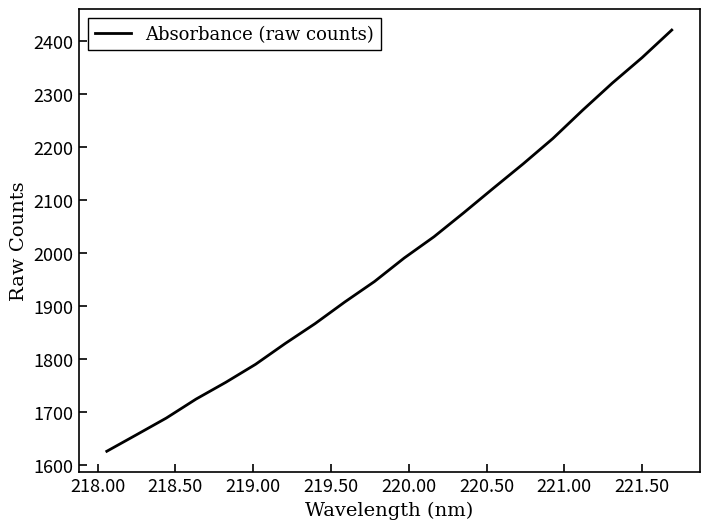

What is the difference between the maximum and minimum values?

794.1